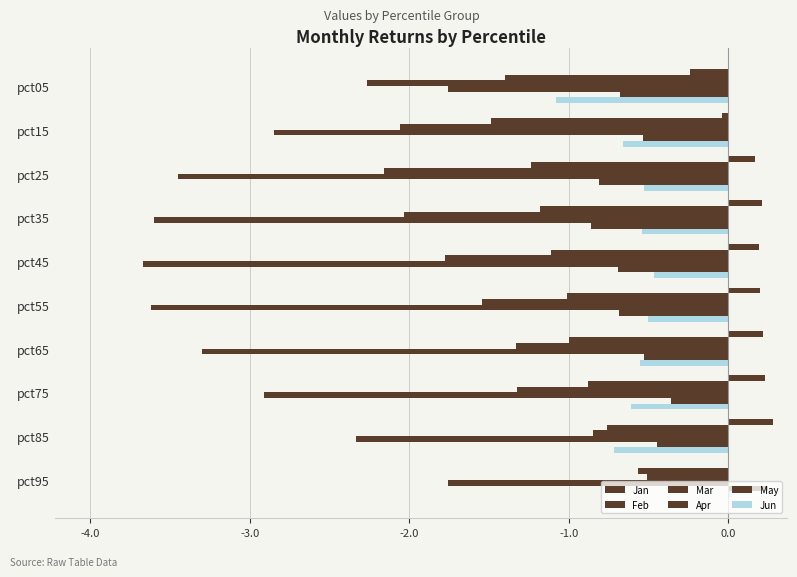

Count the number of data series in this chart.

6